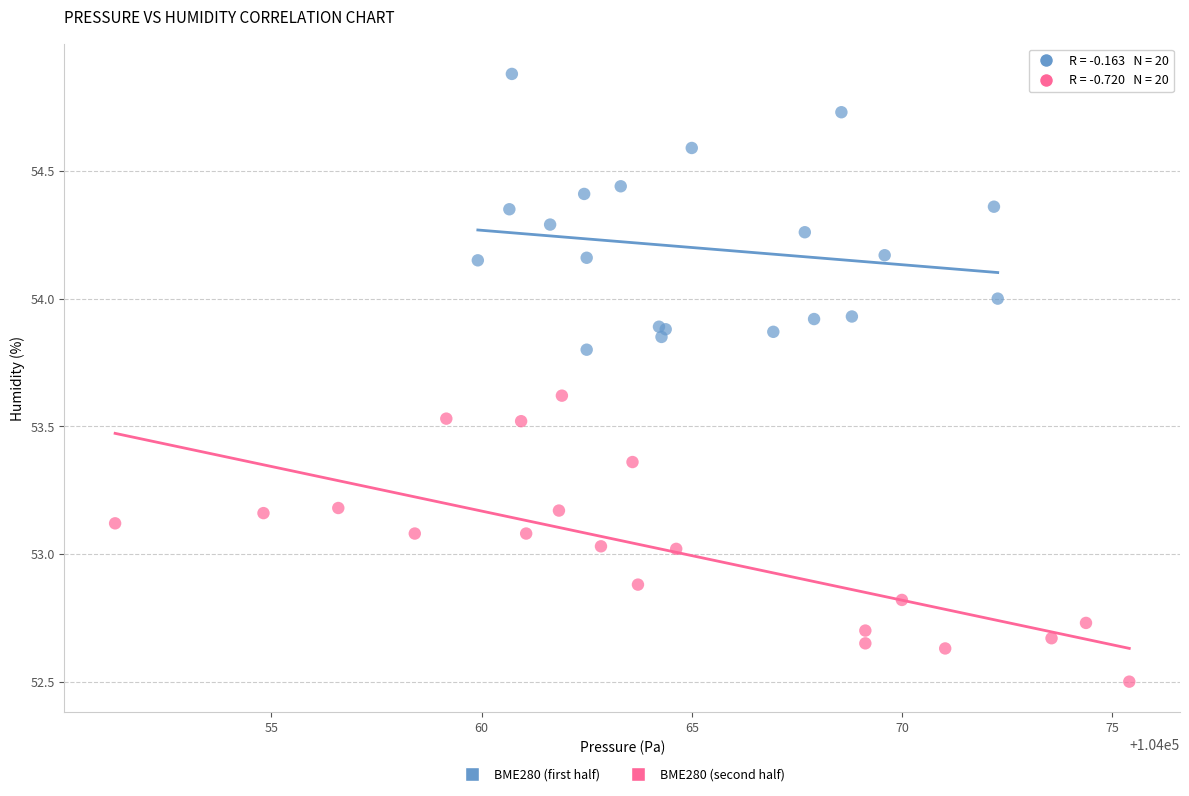

Which series reaches the minimum Y coordinate?

BME280 (second half)